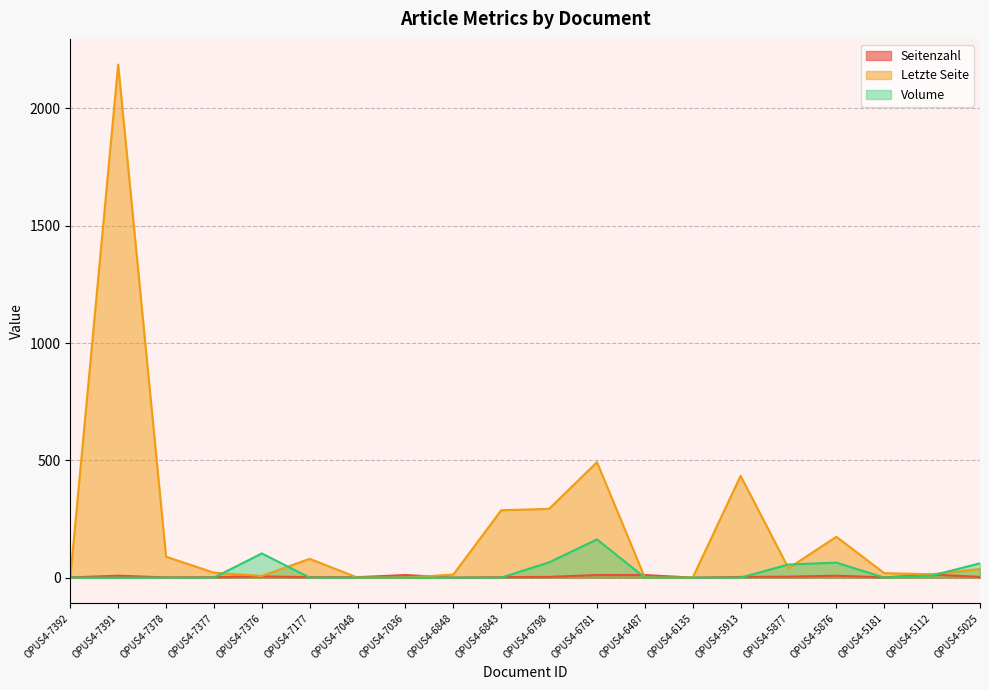

The Seitenzahl series shows 3 at OPUS4-6843. True or false?

False